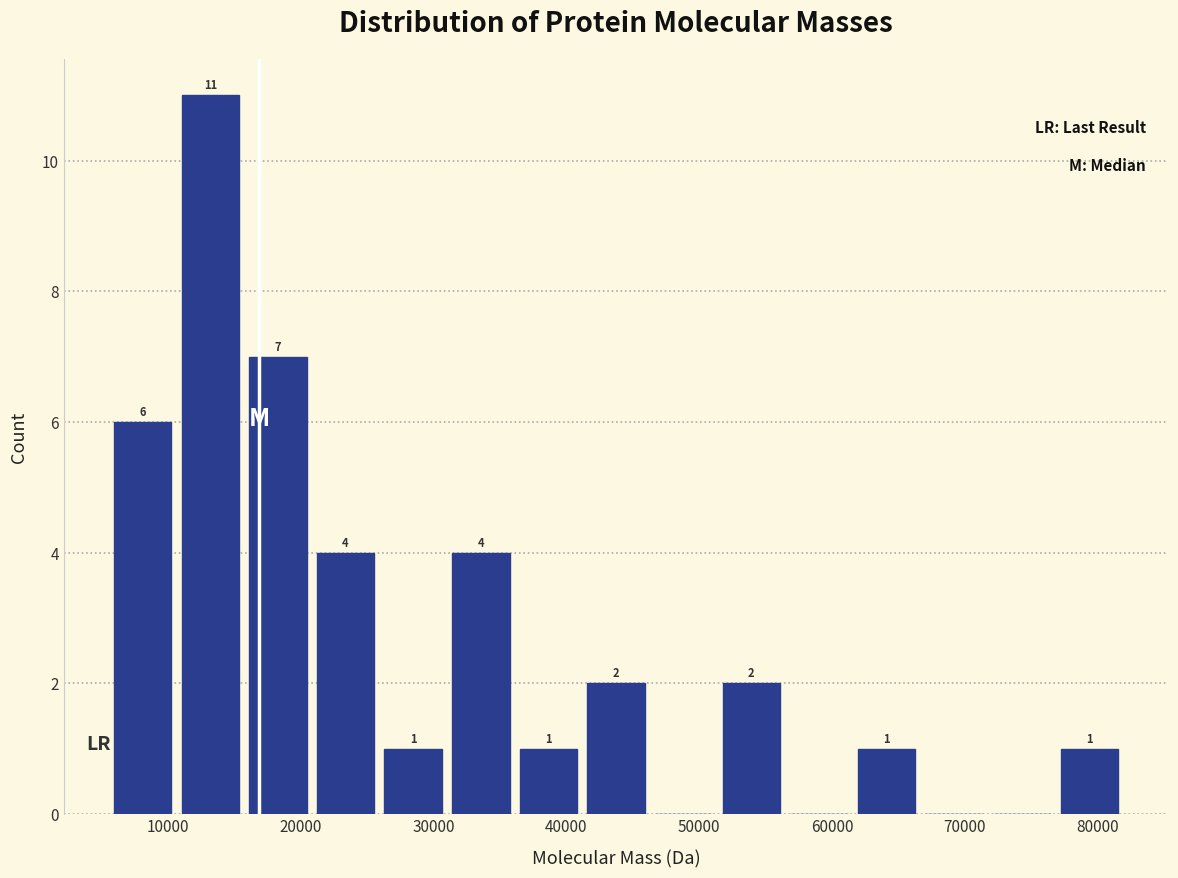

Which range on the x-axis has the tallest bar?

11000 to 16000